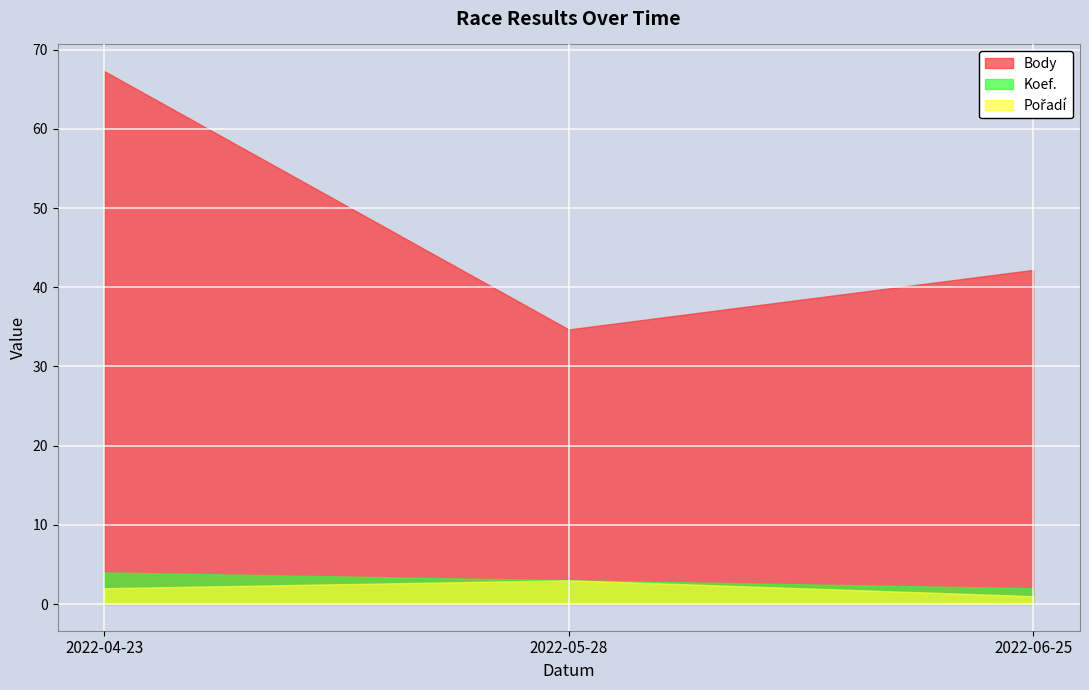

Which has a higher value, 2022-05-28 or 2022-04-23?

2022-04-23